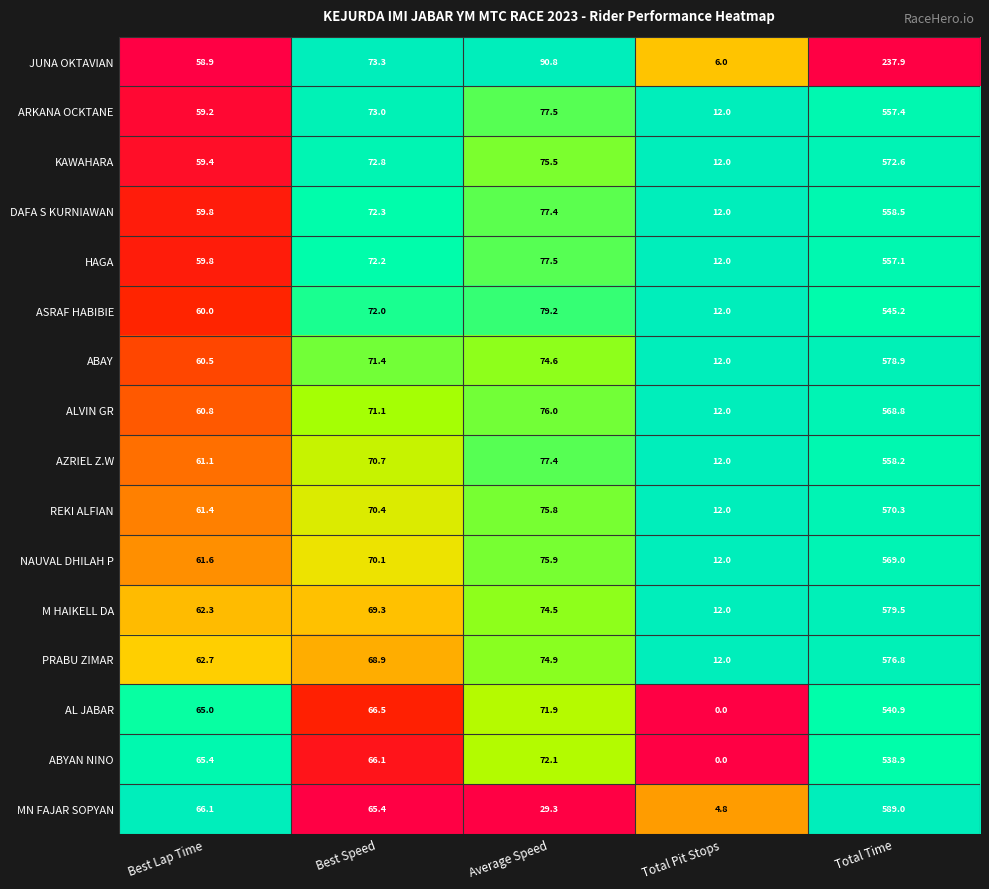

Where is ABAY nearest to the value 295?

Average Speed